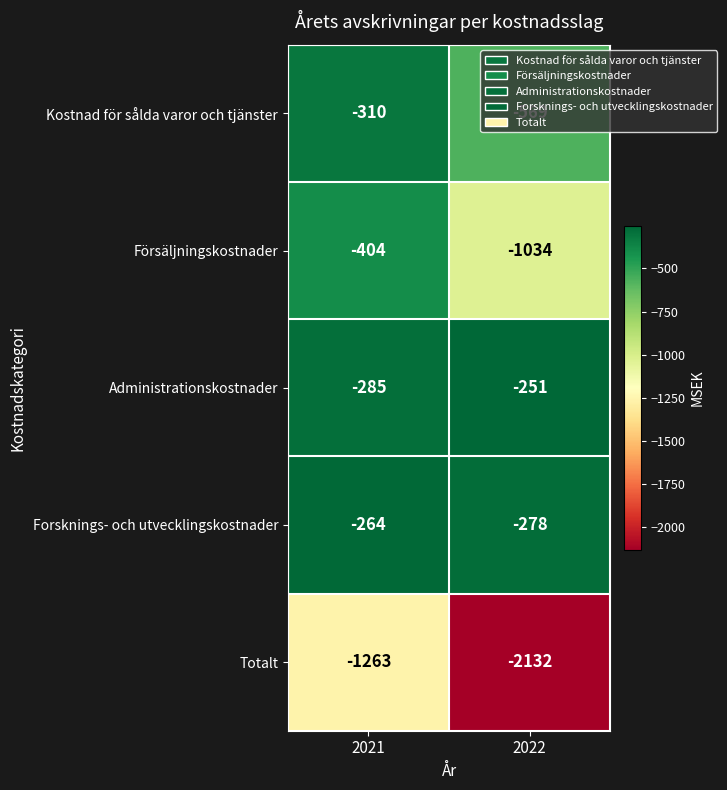

The Kostnad för sålda varor och tjänster series shows -569 at 2022. True or false?

True